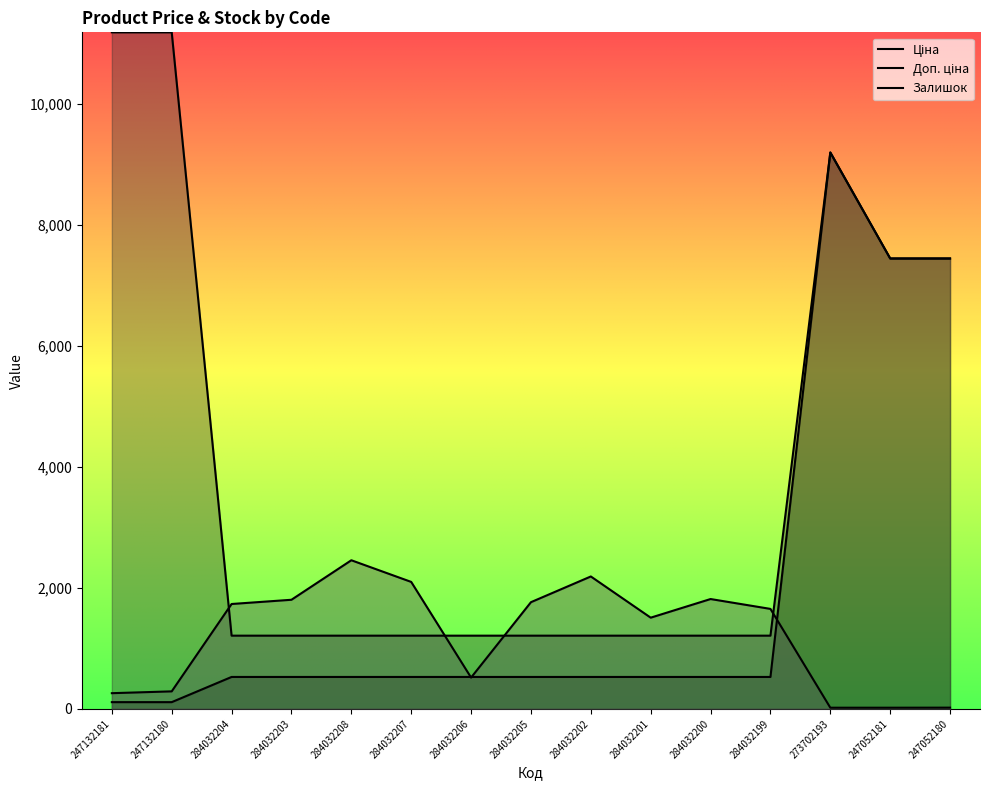

At which label is Доп. ціна closest to 6196?

247052181